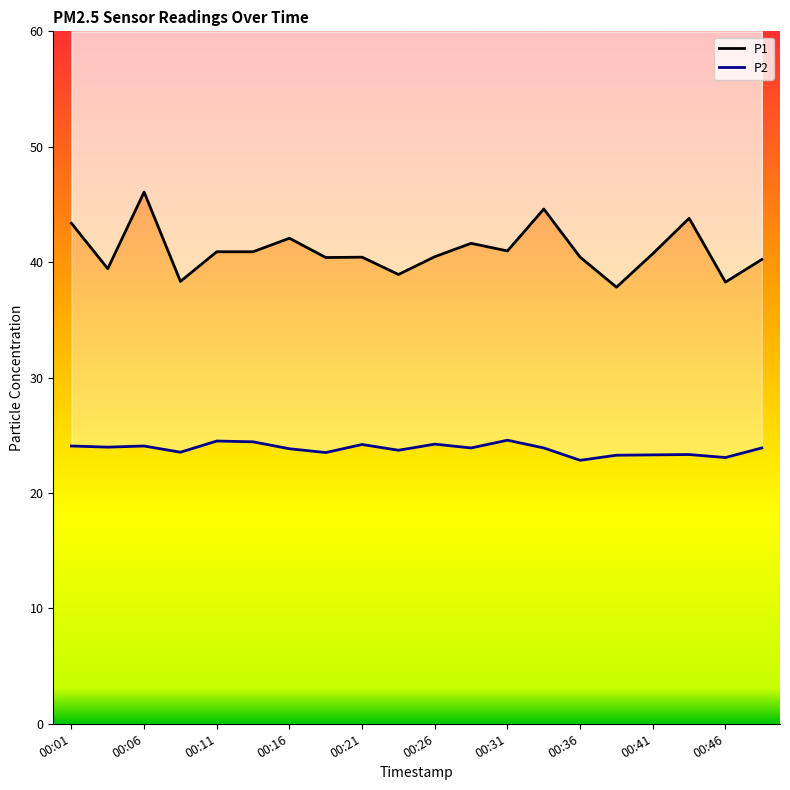

Is it true that P2 equals 7.2 at 00:29?

False